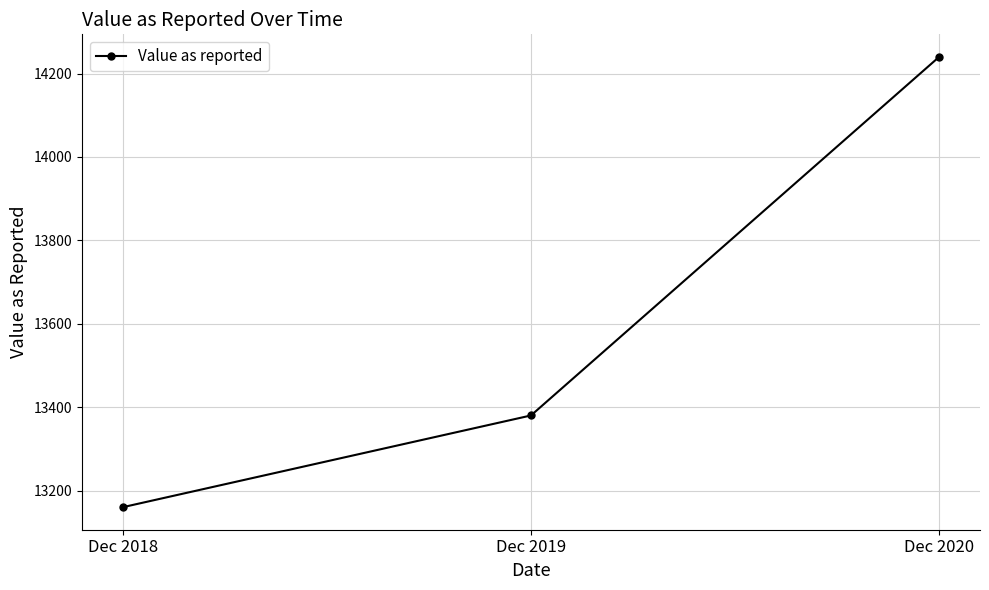

What is the value of the 1st point from the left?

13160